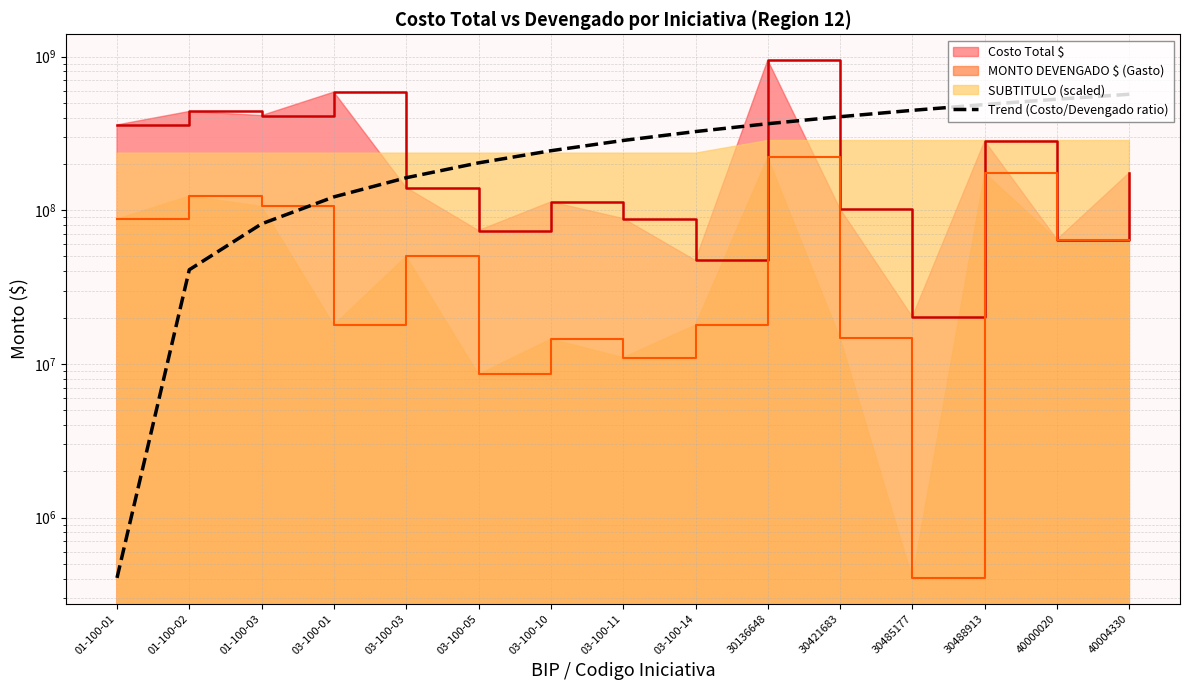

Reading left to right, transcribe all the data shown in this chart.

01-100-01=404600.0	01-100-02=40981940.3	01-100-03=81559280.6	03-100-01=122136620.9	03-100-03=162713961.1	03-100-05=203291301.4	03-100-10=243868641.7	03-100-11=284445982.0	03-100-14=325023322.3	30136648=365600662.6	30421683=406178002.9	30485177=446755343.1	30488913=487332683.4	40000020=527910023.7	40004330=568487364.0